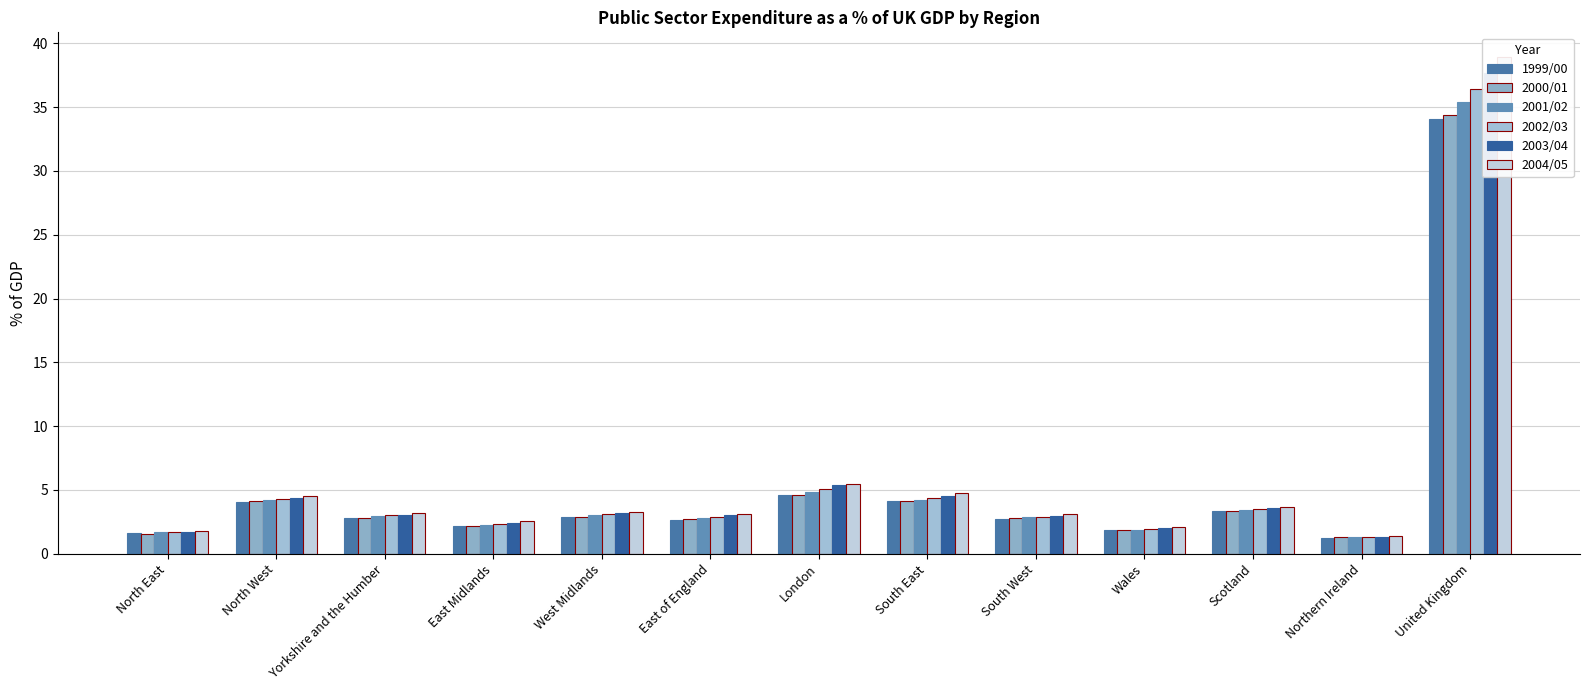

At how many categories does at least one series exceed 29?

1